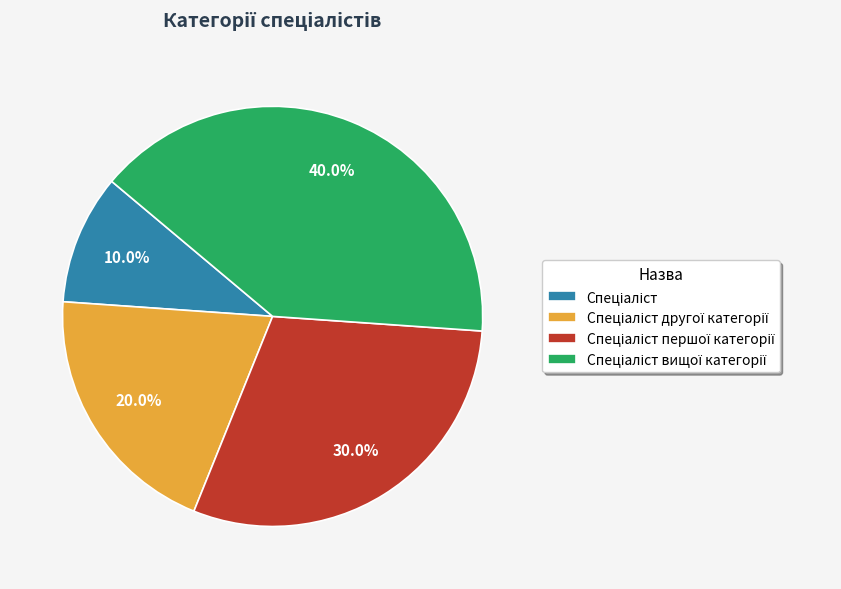

Does any single category account for the majority?

No